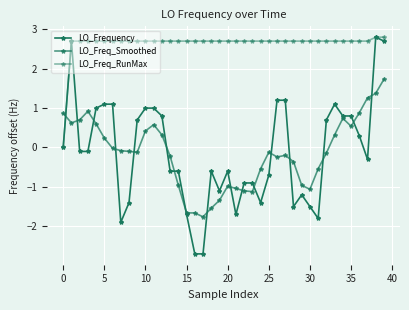

Does the chart display data point markers on the line(s)?

Yes